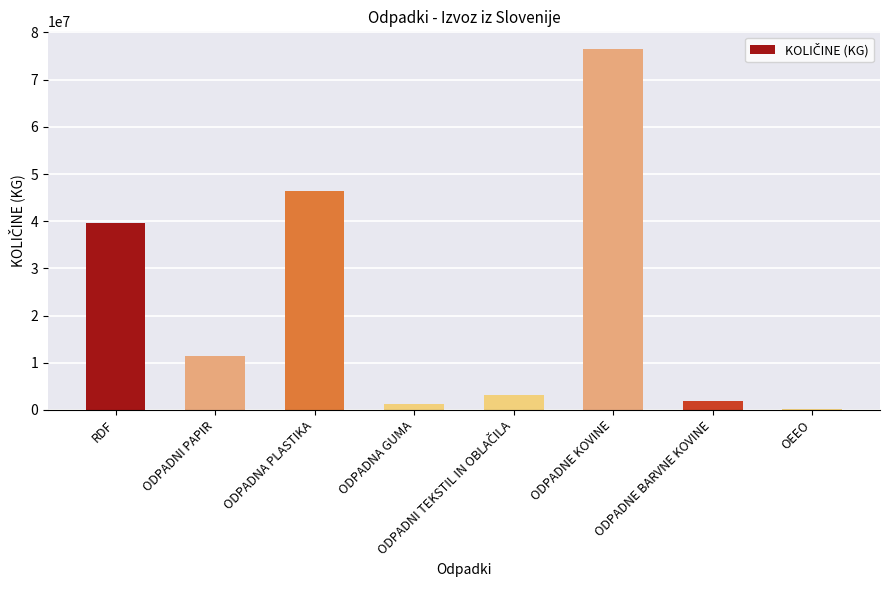

What is the change in value from ODPADNI PAPIR to ODPADNE KOVINE?

+65016899.0